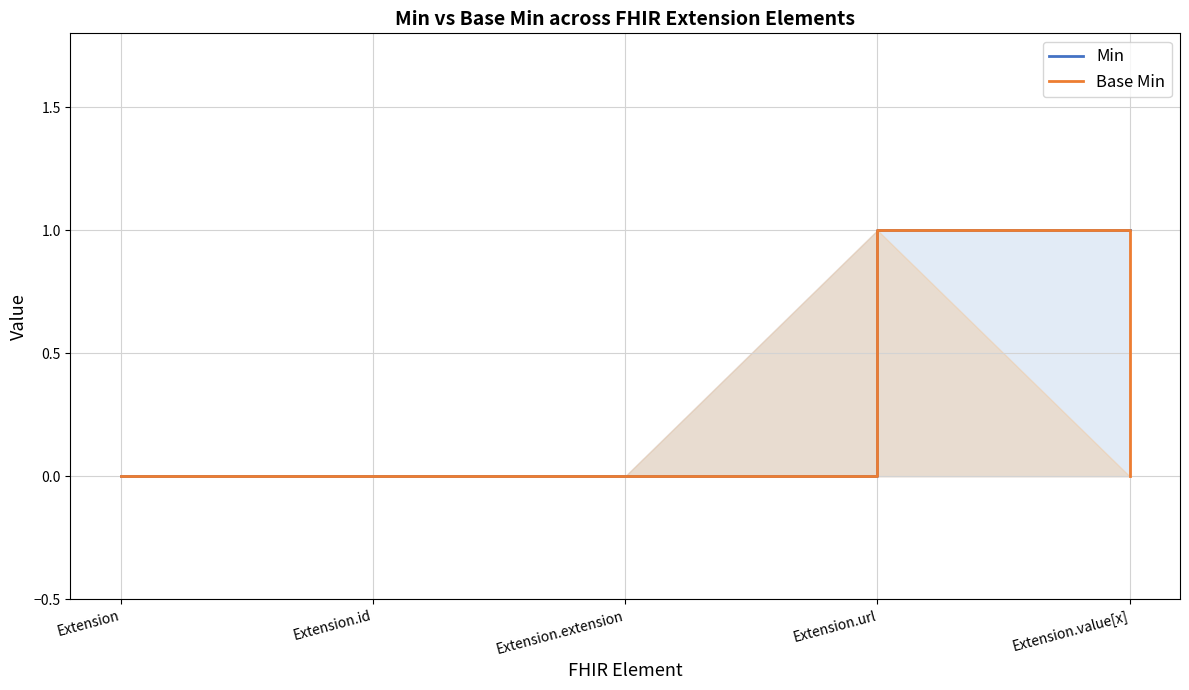

Does the chart have visible grid lines?

Yes